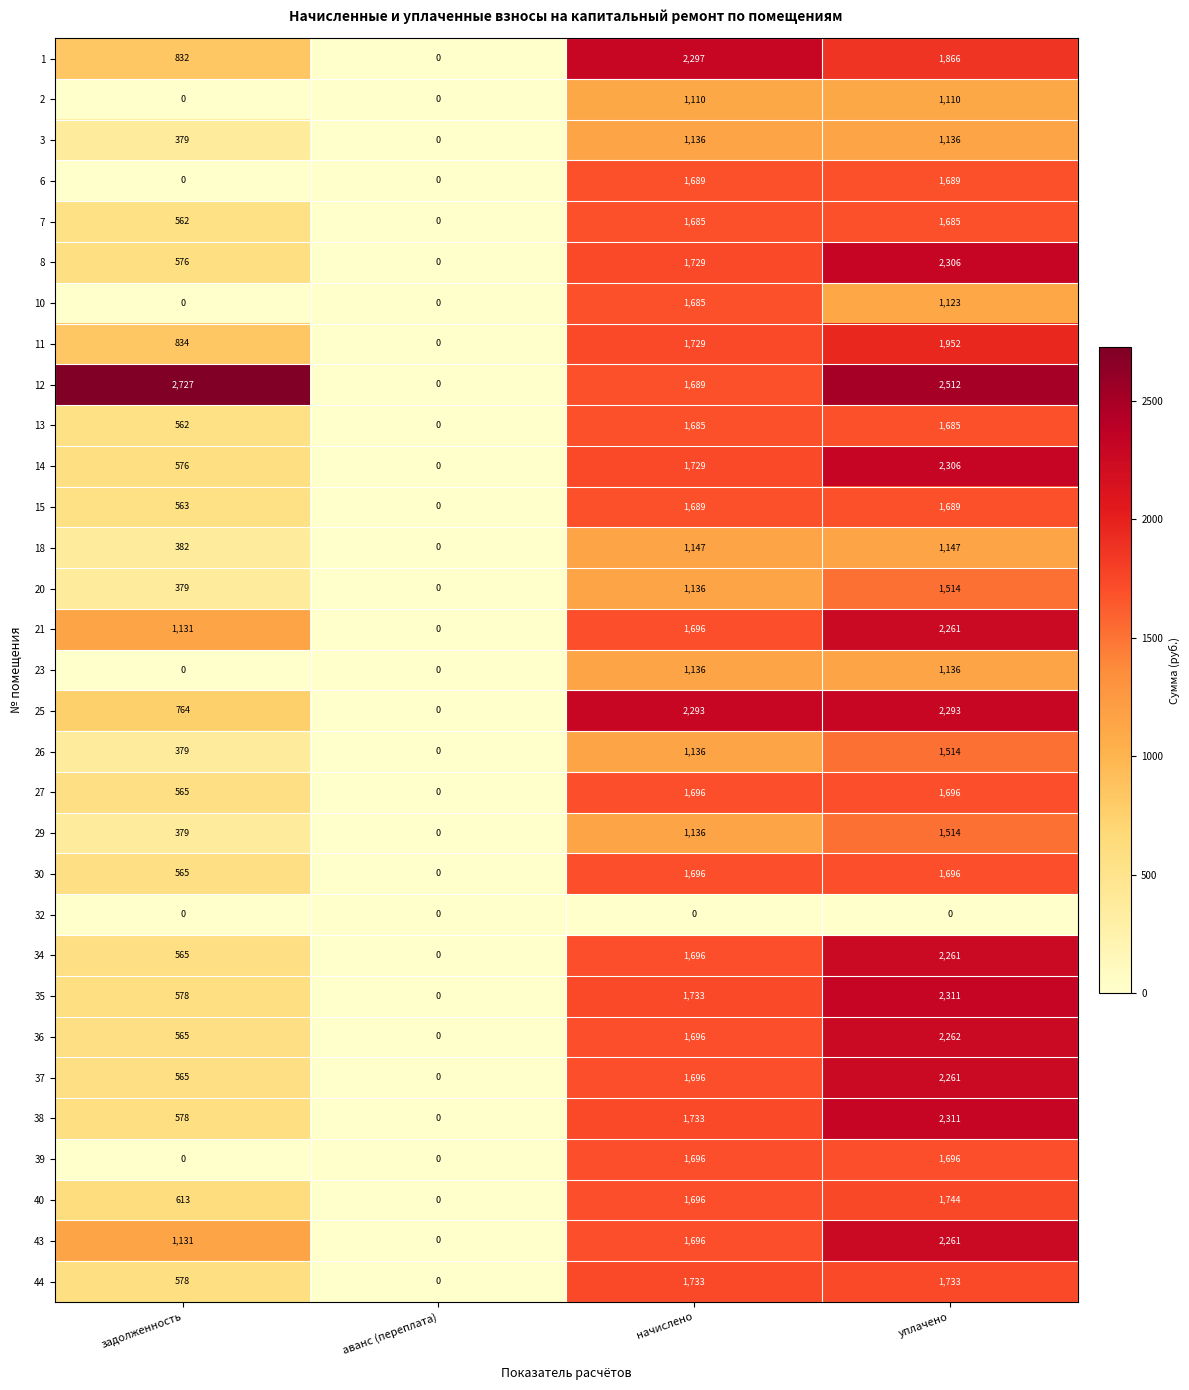

What is the greatest value displayed?

2727